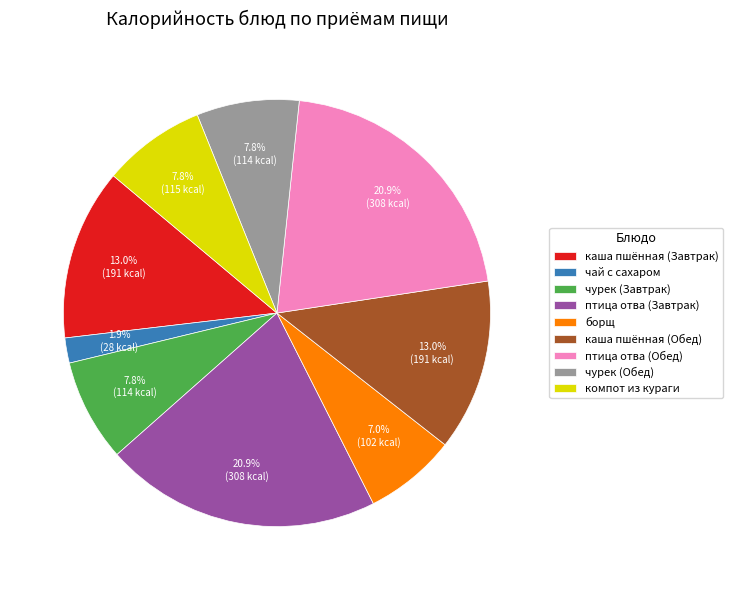

To the nearest percent, what is the difference between the чай с сахаром and птица отва (Обед) slice percentages?

19%